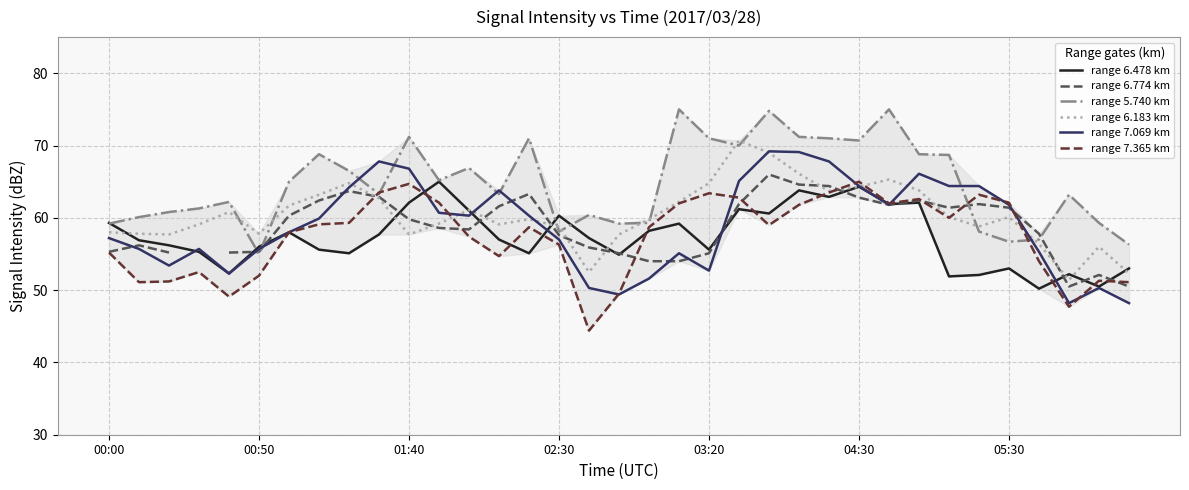

The range 6.774 km series shows 34.8 at 17. True or false?

False